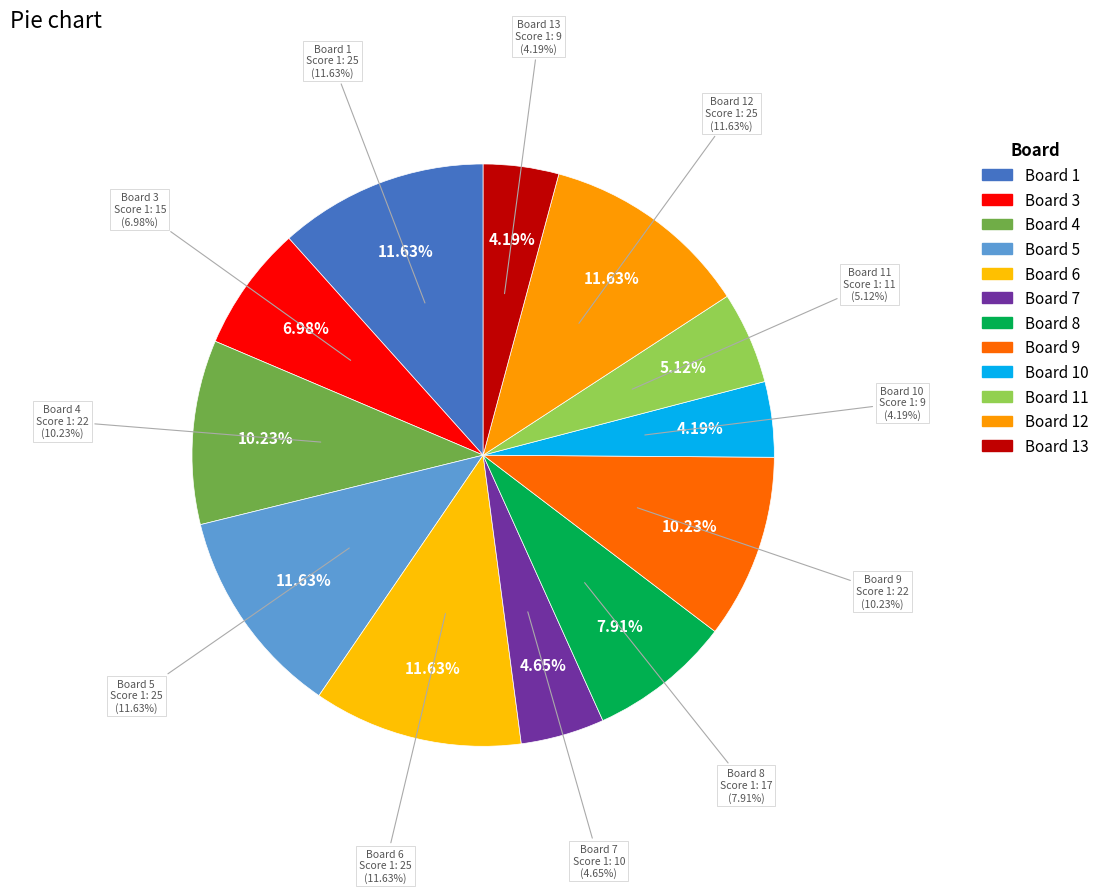

Which has a higher value, Board 7 or Board 4?

Board 4